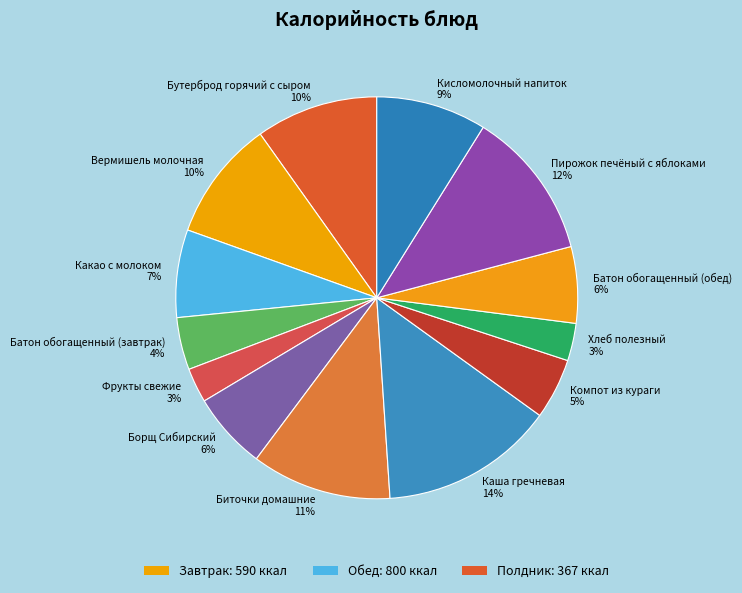

To the nearest percent, what is the difference between the Батон обогащенный (завтрак) and Бутерброд горячий с сыром slice percentages?

6%